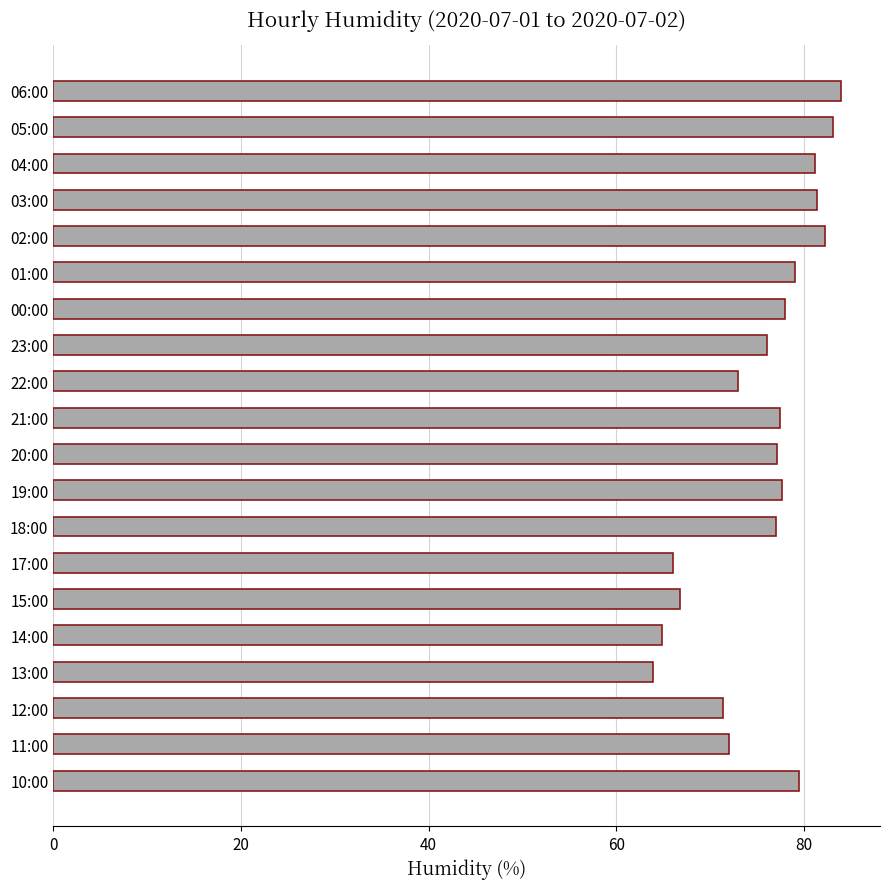

What is the difference between the second highest and minimum values?

19.2